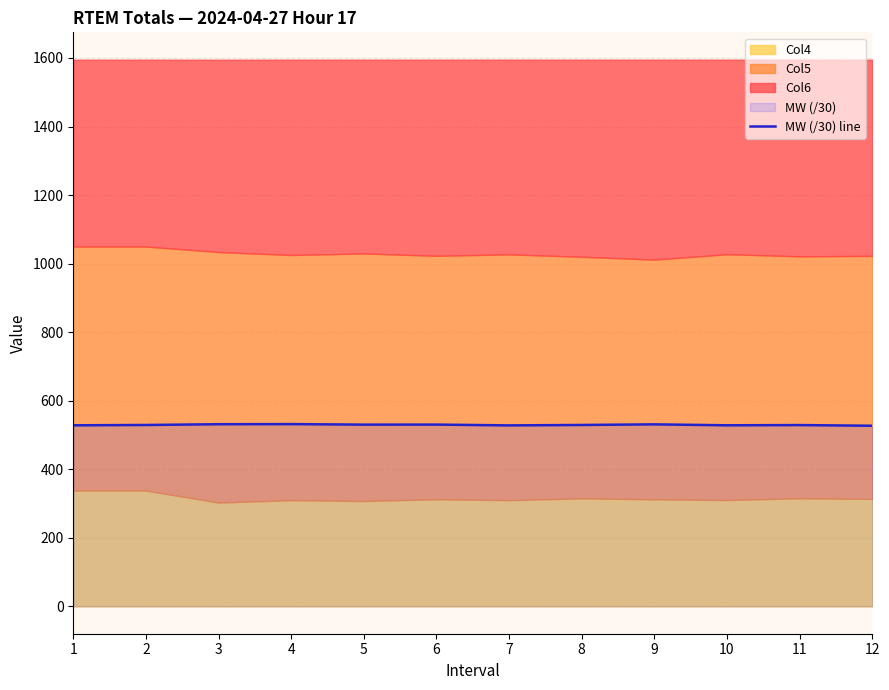

What value does the data have at 2?

529.3